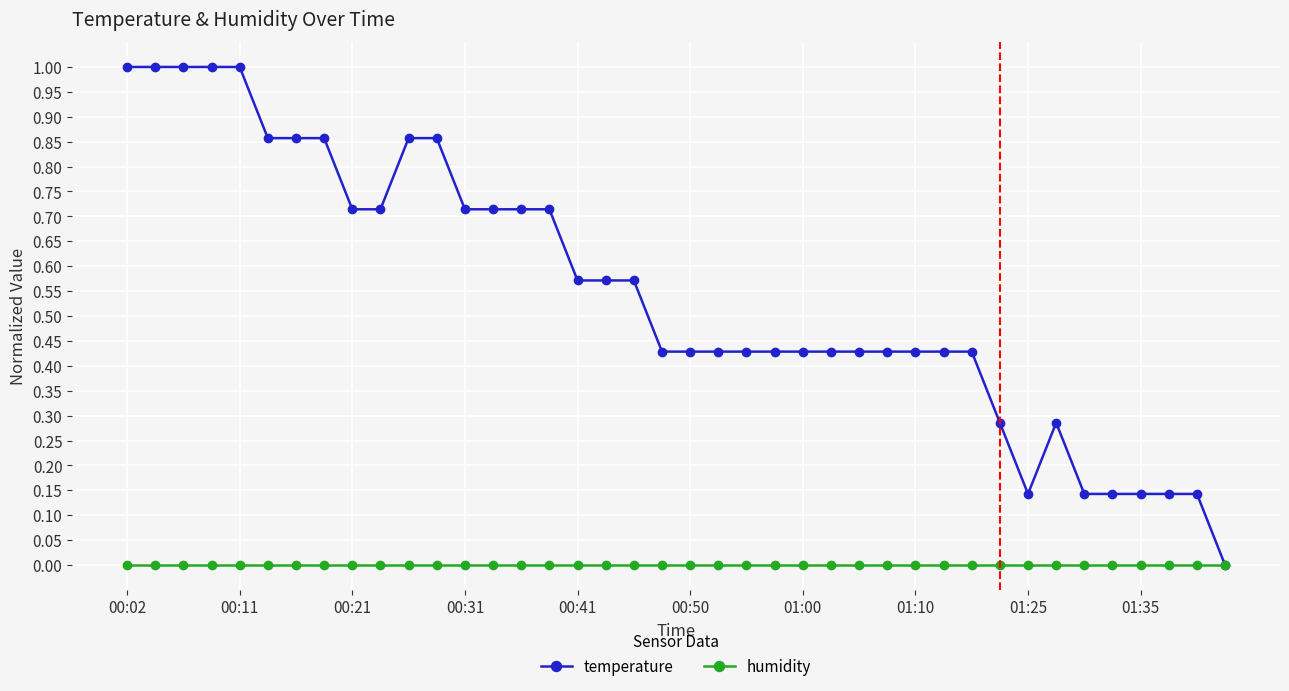

What is the greatest value displayed?

1.0